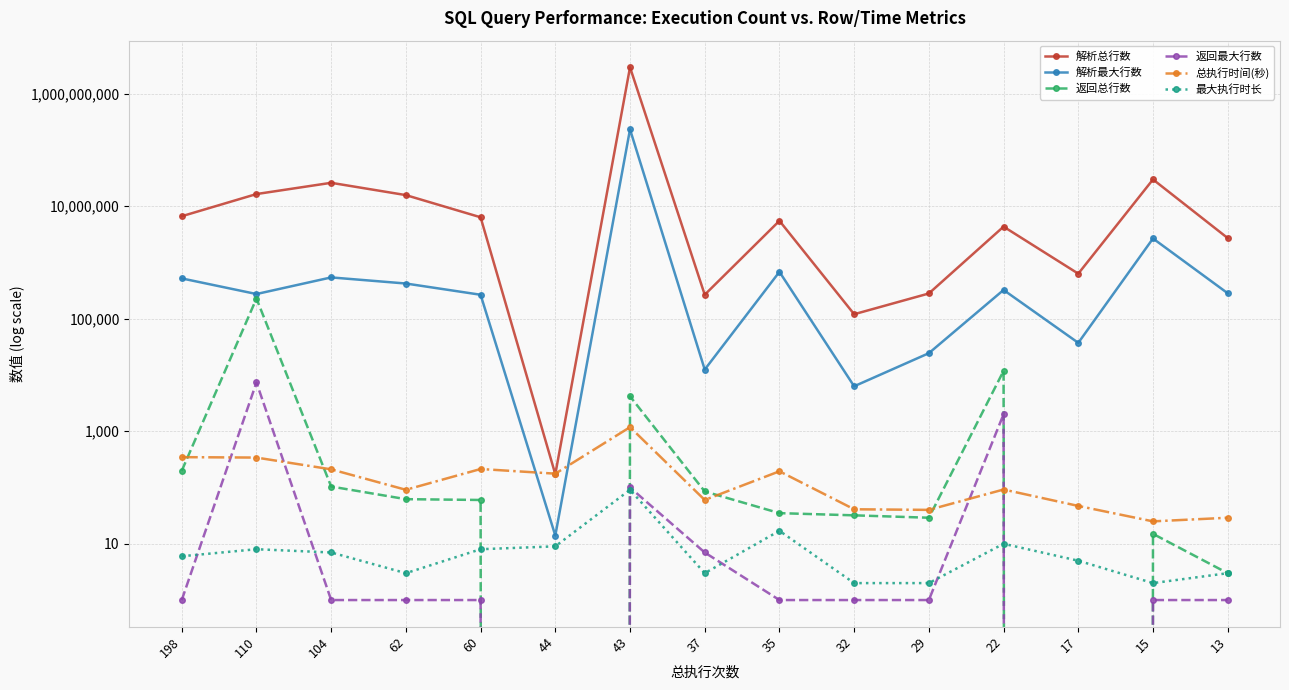

How many distinct data groups are displayed?

6